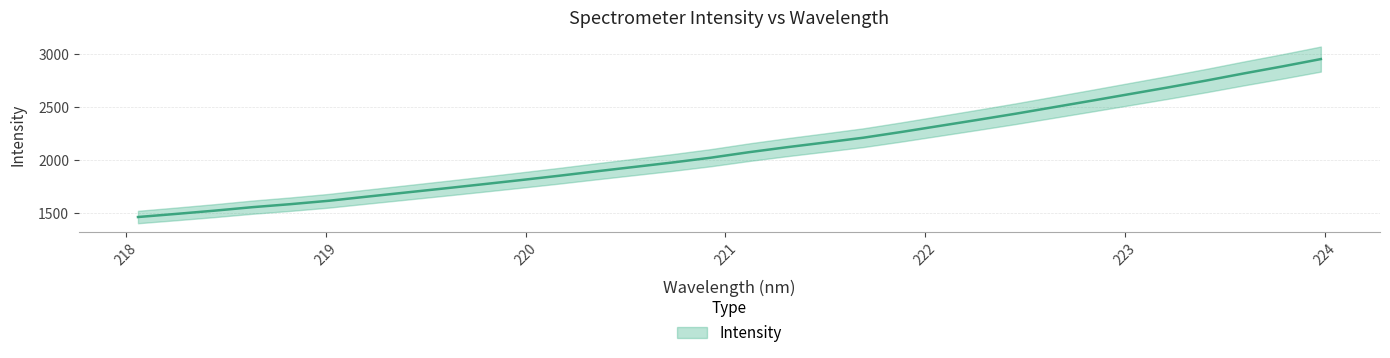

What is the difference between the values at 221.3083 and 221.8812?

143.9